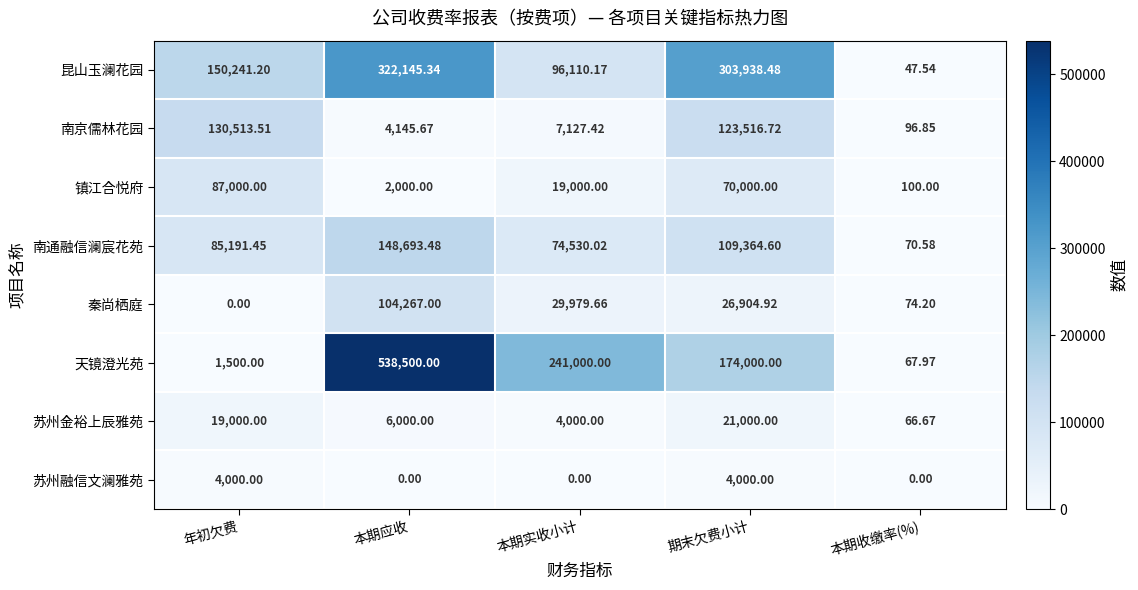

At which category is the sum across all series the highest?

本期应收